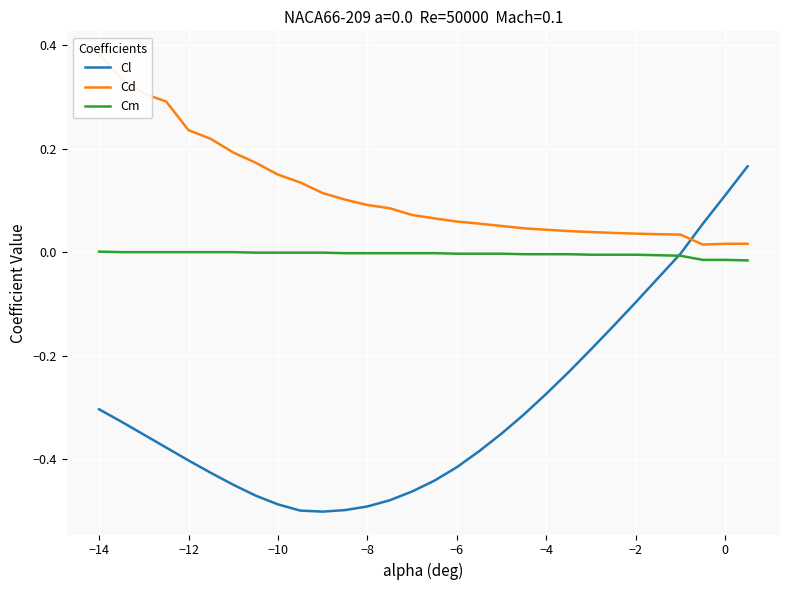

Is it true that Cl equals -0.3 at −10?

False